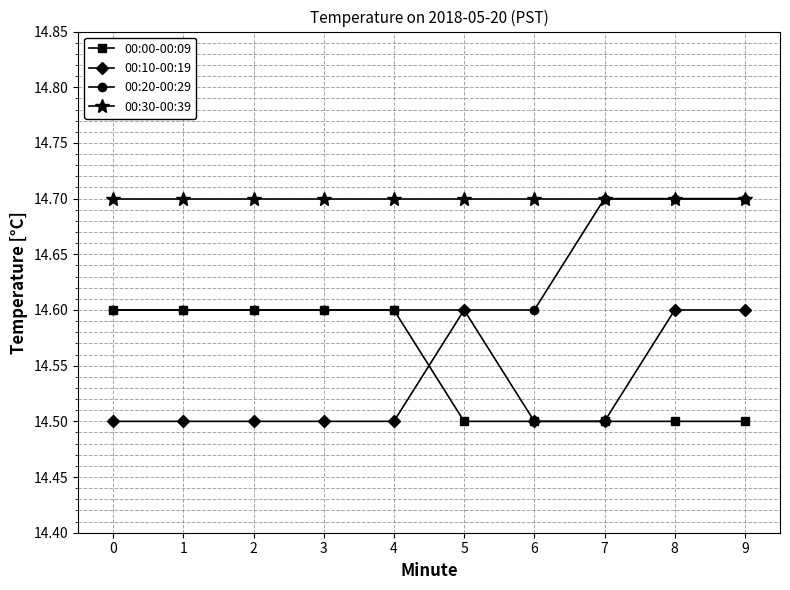

What is the smallest value displayed?

14.5